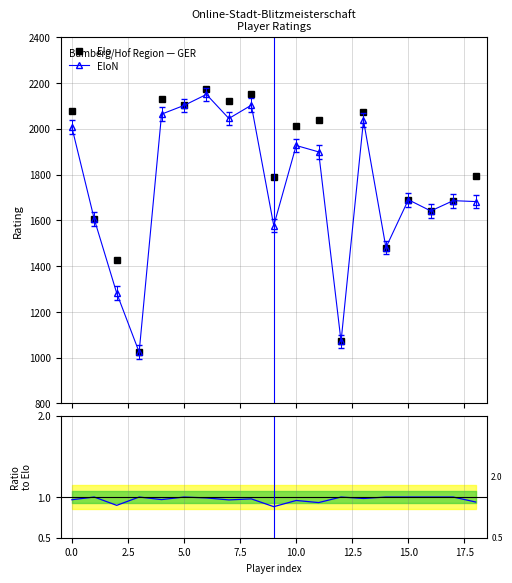

True or false: EloN has more than 0 points higher than both neighbors.

True